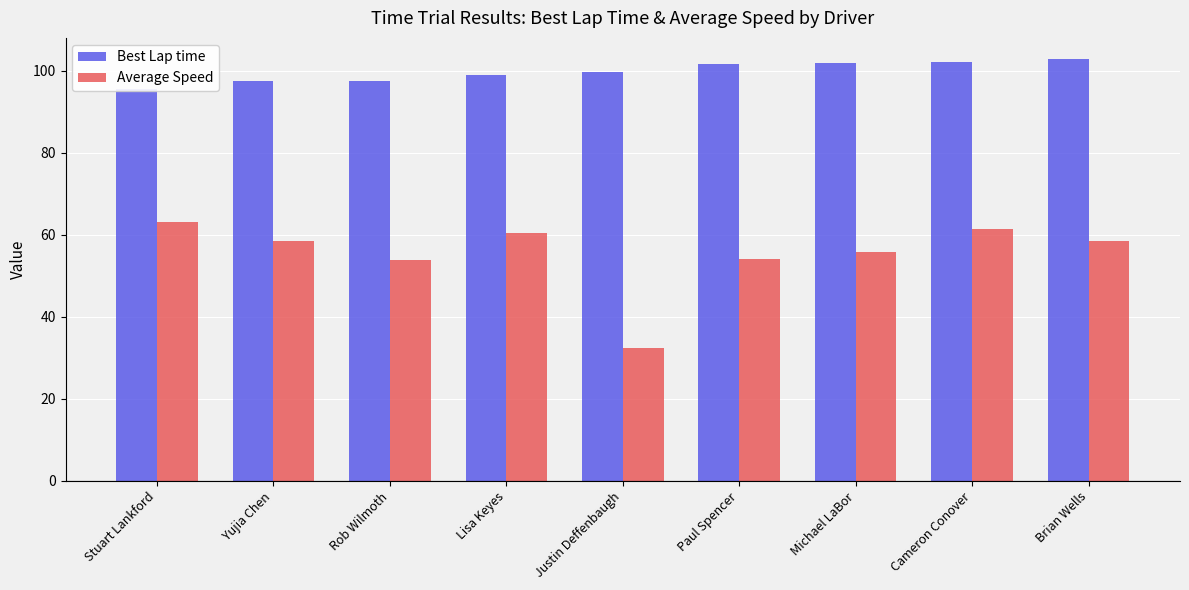

Reading right to left, what are all the values shown in this chart?

Best Lap time: Brian Wells=102.9	Cameron Conover=102.1	Michael LaBor=101.9	Paul Spencer=101.6	Justin Deffenbaugh=99.7	Lisa Keyes=99.1	Rob Wilmoth=97.5	Yujia Chen=97.5	Stuart Lankford=95.6
Average Speed: Brian Wells=58.6	Cameron Conover=61.5	Michael LaBor=55.8	Paul Spencer=54.2	Justin Deffenbaugh=32.4	Lisa Keyes=60.6	Rob Wilmoth=53.8	Yujia Chen=58.6	Stuart Lankford=63.2